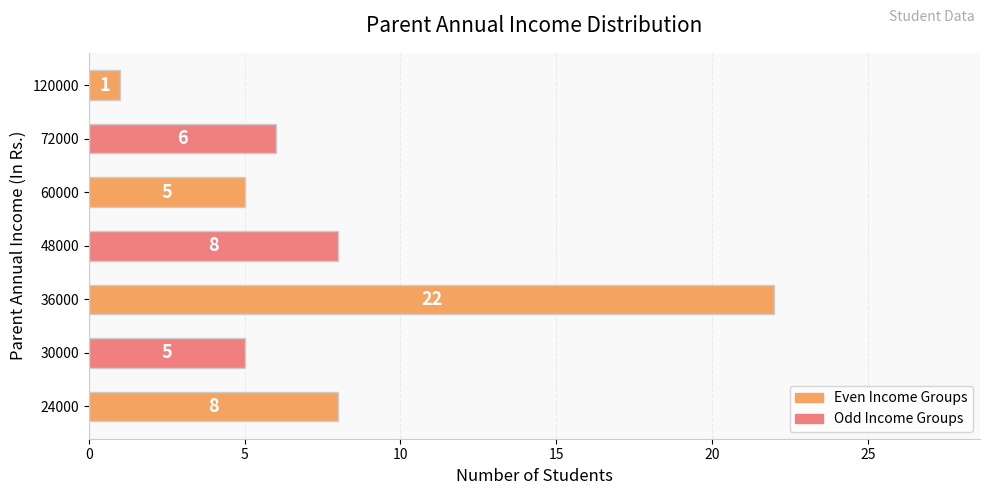

How many data points does each series have?

7